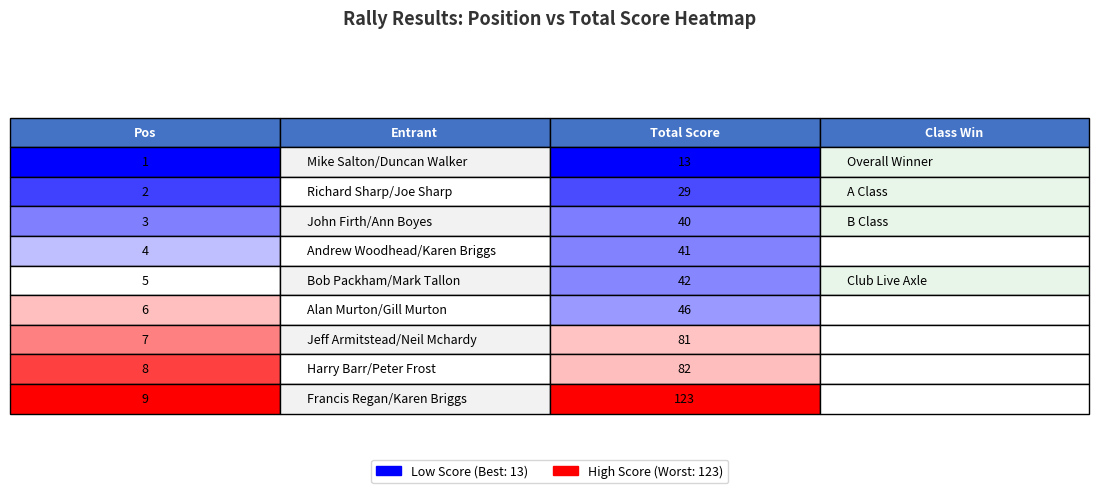

Which series has the largest total across all categories?

Total Score